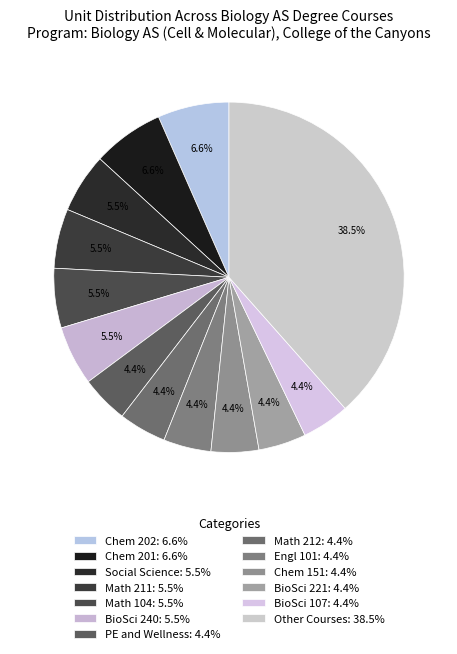

Count the number of slices in the pie.

13